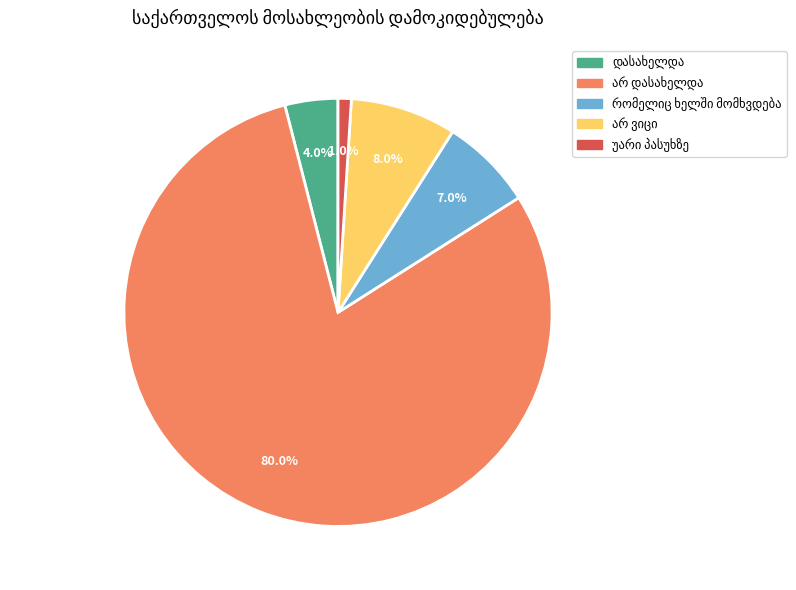

Is there a majority slice in this chart?

Yes